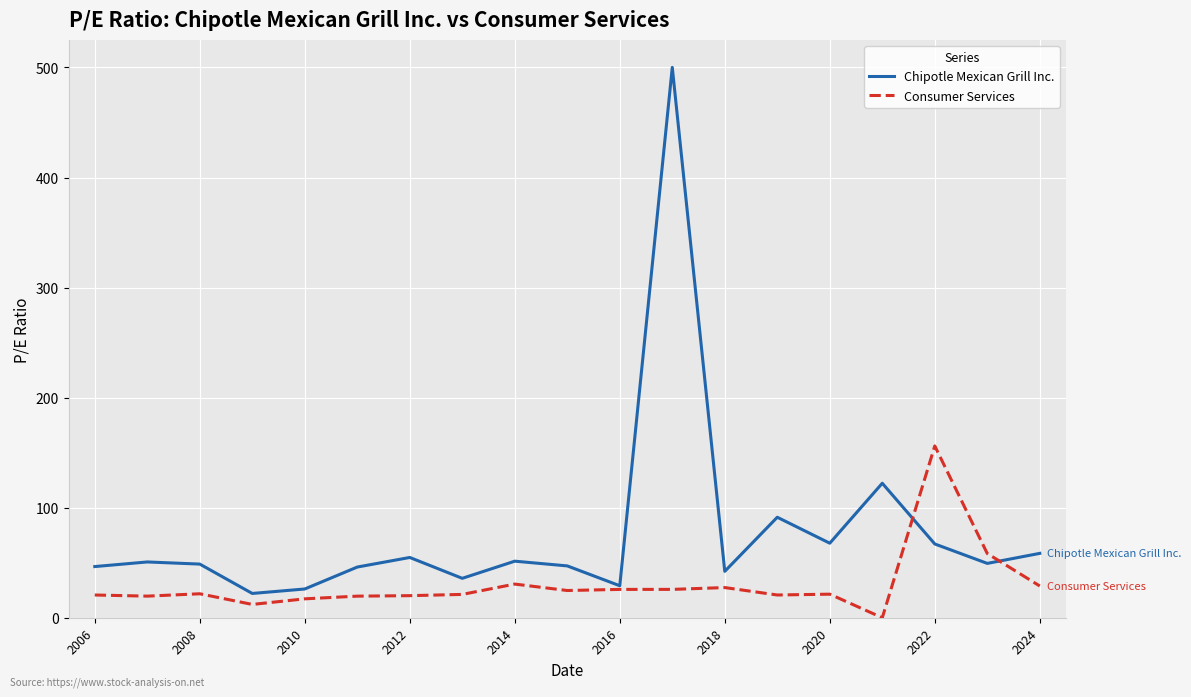

Rank the series by their maximum value, from lowest to highest.

Consumer Services, Chipotle Mexican Grill Inc.